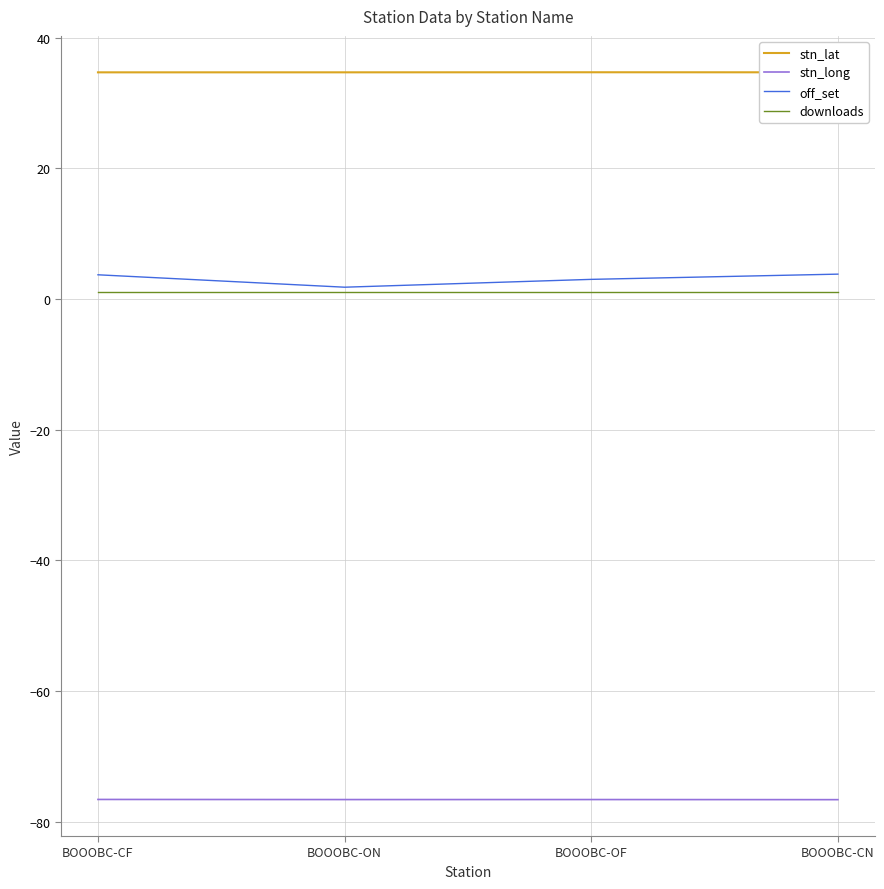

Is the value of downloads at BOOOBC-CF greater than the value of stn_long at BOOOBC-OF?

Yes